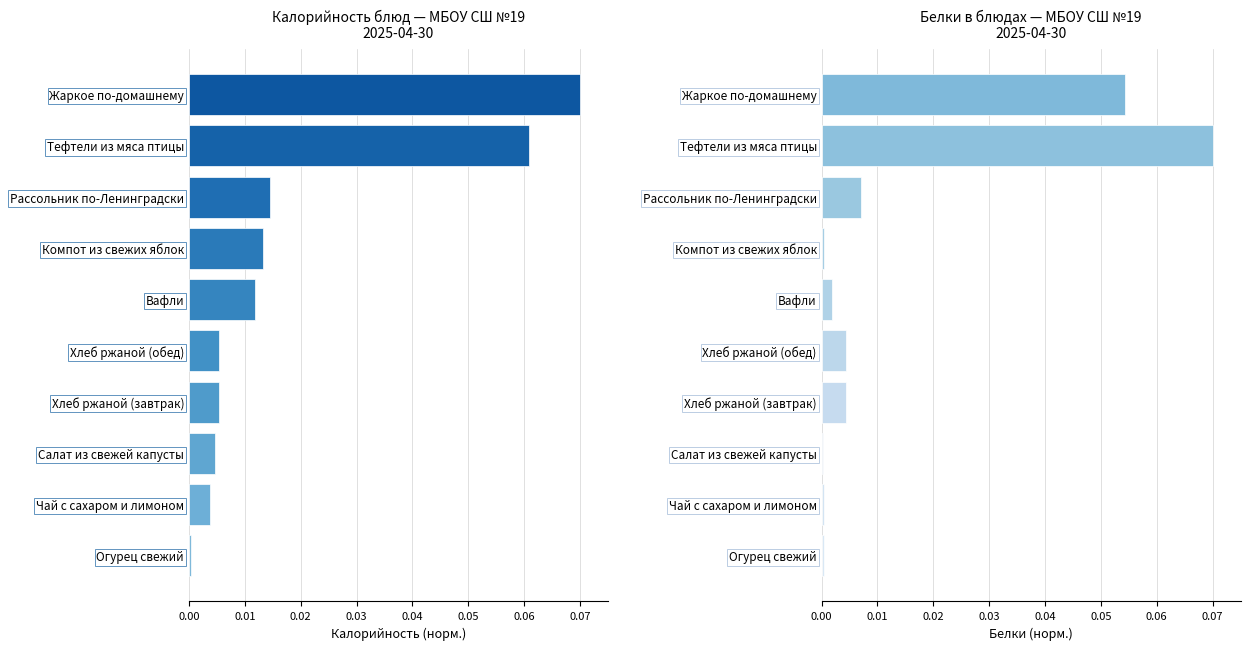

Rank the series by their average value, from lowest to highest.

Белки, Калорийность